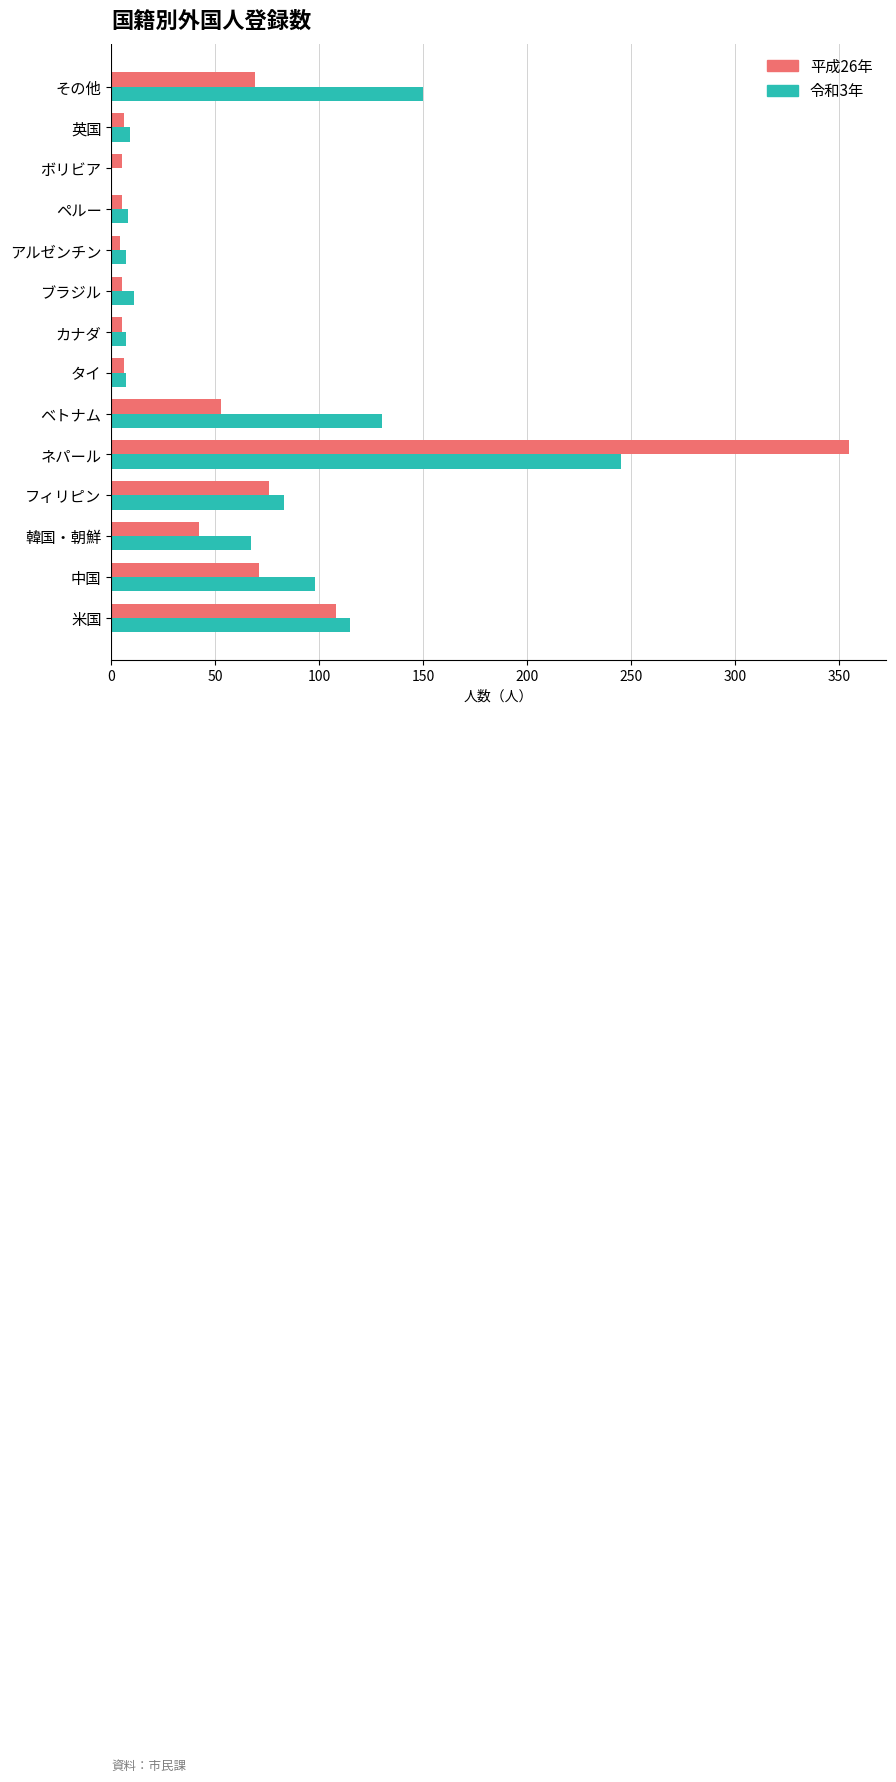

True or false: 平成26年 has a value of 16 at 韓国・朝鮮.

False